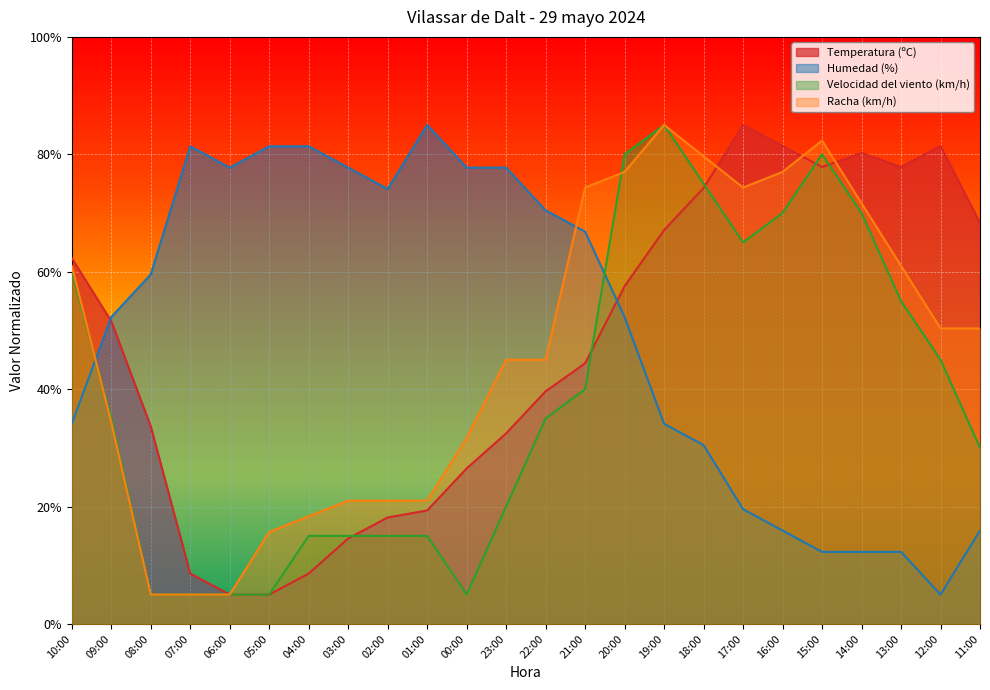

At 17:00, list the series in order from smallest to largest.

Humedad (%), Velocidad del viento (km/h), Racha (km/h), Temperatura (ºC)